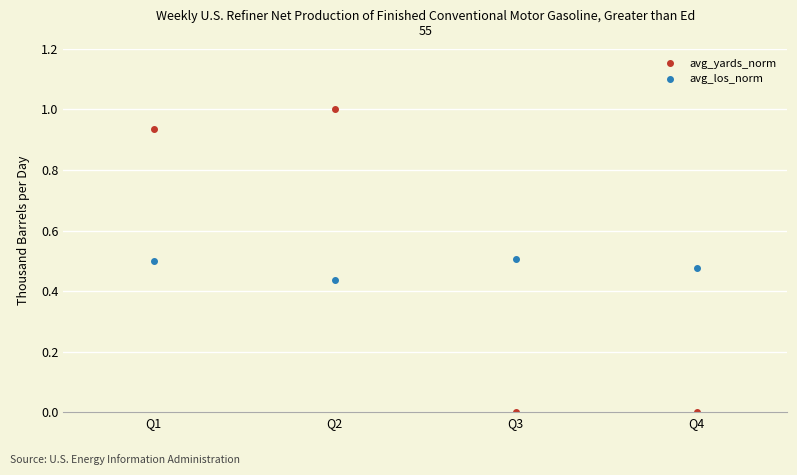

Is it true that avg_los_norm equals 0.9 at Q3?

False